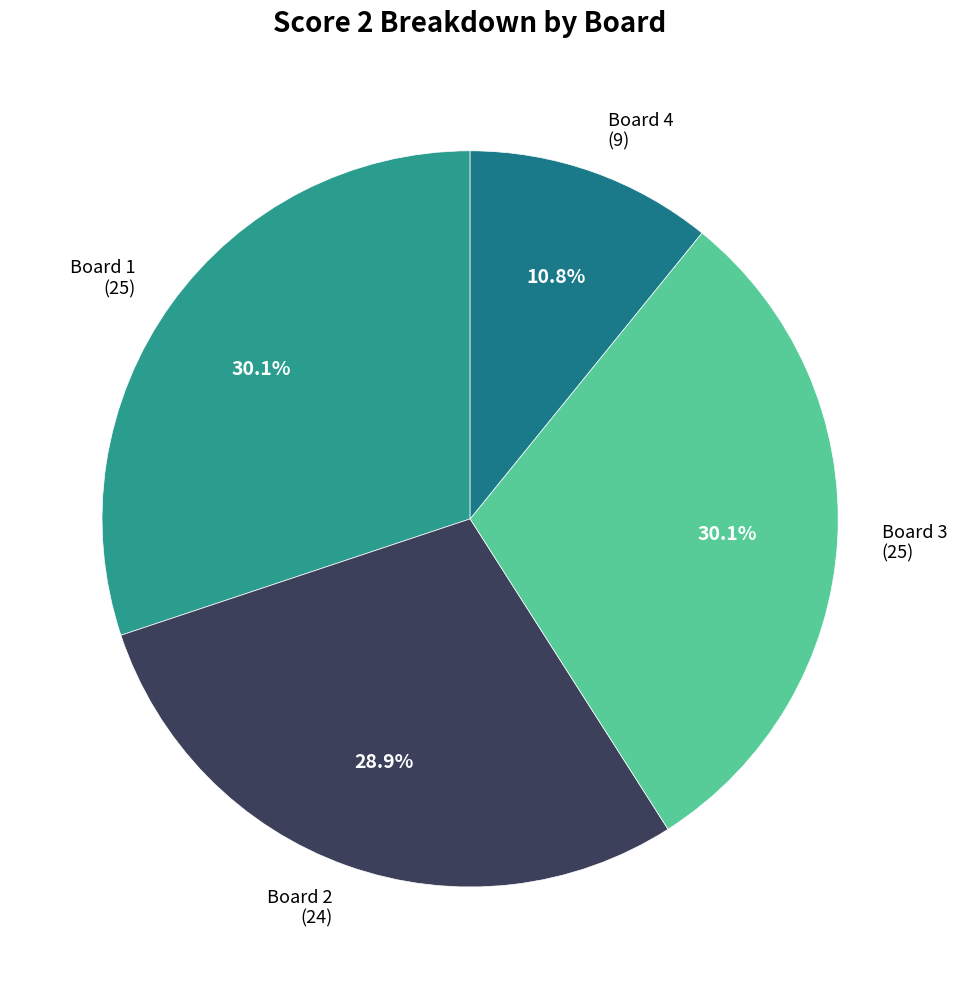

What is the smallest slice in the pie chart?

Board 4